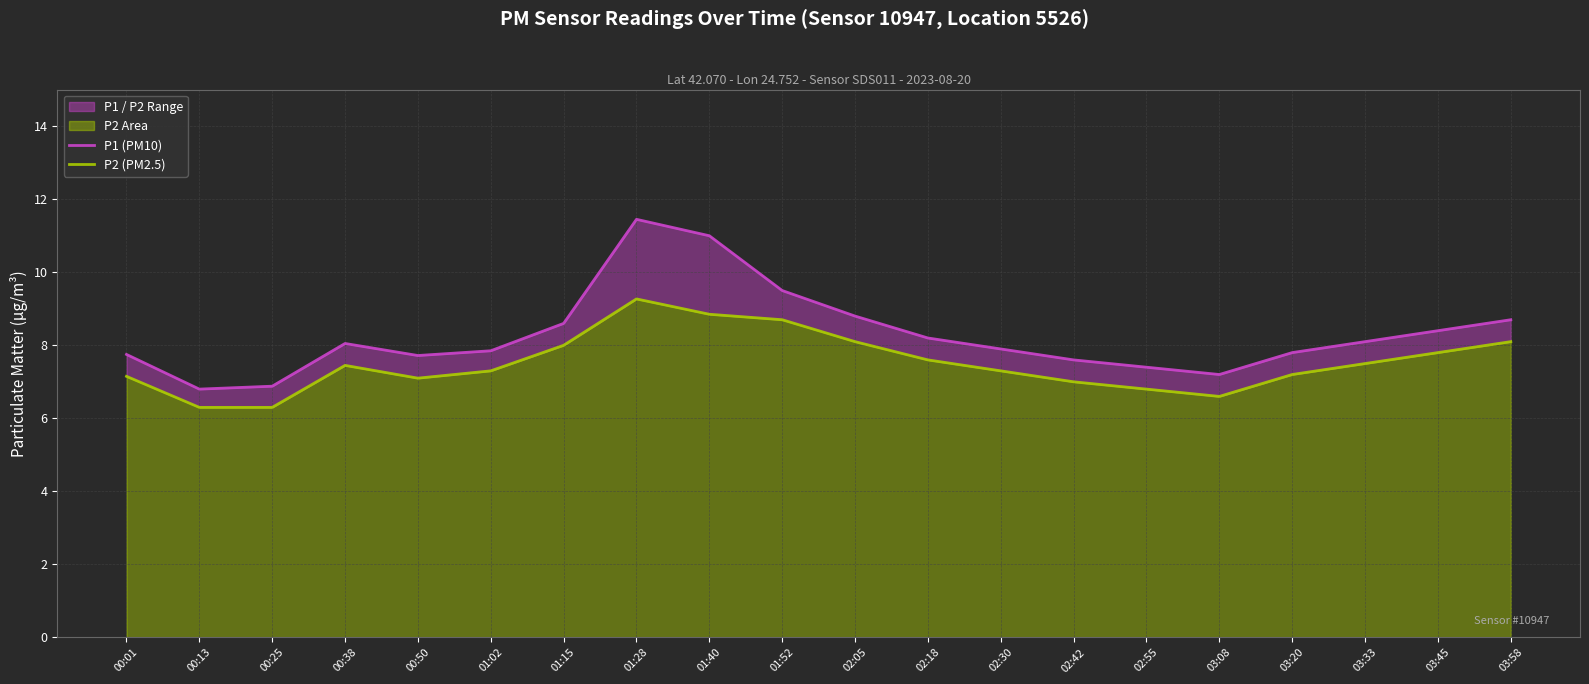

What is the smallest value displayed?

6.3